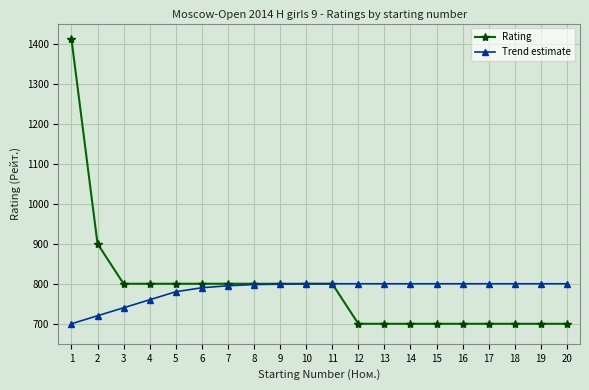

Count the number of data series in this chart.

2